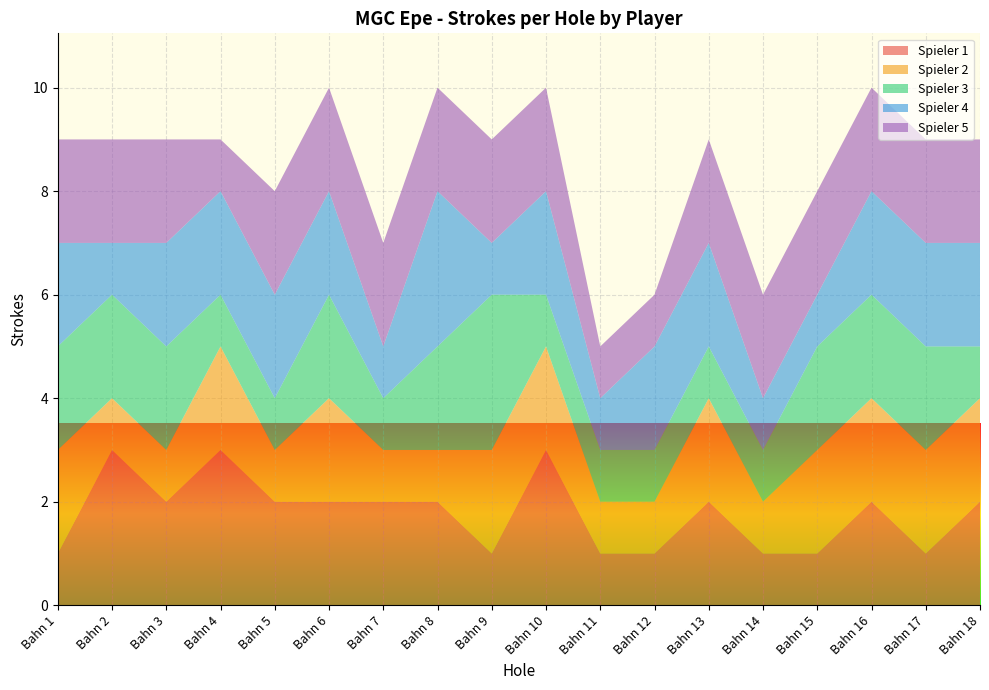

Reading right to left, list all the values displayed in this chart.

Spieler 1: Bahn 18=2	Bahn 17=1	Bahn 16=2	Bahn 15=1	Bahn 14=1	Bahn 13=2	Bahn 12=1	Bahn 11=1	Bahn 10=3	Bahn 9=1	Bahn 8=2	Bahn 7=2	Bahn 6=2	Bahn 5=2	Bahn 4=3	Bahn 3=2	Bahn 2=3	Bahn 1=1
Spieler 2: Bahn 18=2	Bahn 17=2	Bahn 16=2	Bahn 15=2	Bahn 14=1	Bahn 13=2	Bahn 12=1	Bahn 11=1	Bahn 10=2	Bahn 9=2	Bahn 8=1	Bahn 7=1	Bahn 6=2	Bahn 5=1	Bahn 4=2	Bahn 3=1	Bahn 2=1	Bahn 1=2
Spieler 3: Bahn 18=1	Bahn 17=2	Bahn 16=2	Bahn 15=2	Bahn 14=1	Bahn 13=1	Bahn 12=1	Bahn 11=1	Bahn 10=1	Bahn 9=3	Bahn 8=2	Bahn 7=1	Bahn 6=2	Bahn 5=1	Bahn 4=1	Bahn 3=2	Bahn 2=2	Bahn 1=2
Spieler 4: Bahn 18=2	Bahn 17=2	Bahn 16=2	Bahn 15=1	Bahn 14=1	Bahn 13=2	Bahn 12=2	Bahn 11=1	Bahn 10=2	Bahn 9=1	Bahn 8=3	Bahn 7=1	Bahn 6=2	Bahn 5=2	Bahn 4=2	Bahn 3=2	Bahn 2=1	Bahn 1=2
Spieler 5: Bahn 18=2	Bahn 17=2	Bahn 16=2	Bahn 15=2	Bahn 14=2	Bahn 13=2	Bahn 12=1	Bahn 11=1	Bahn 10=2	Bahn 9=2	Bahn 8=2	Bahn 7=2	Bahn 6=2	Bahn 5=2	Bahn 4=1	Bahn 3=2	Bahn 2=2	Bahn 1=2